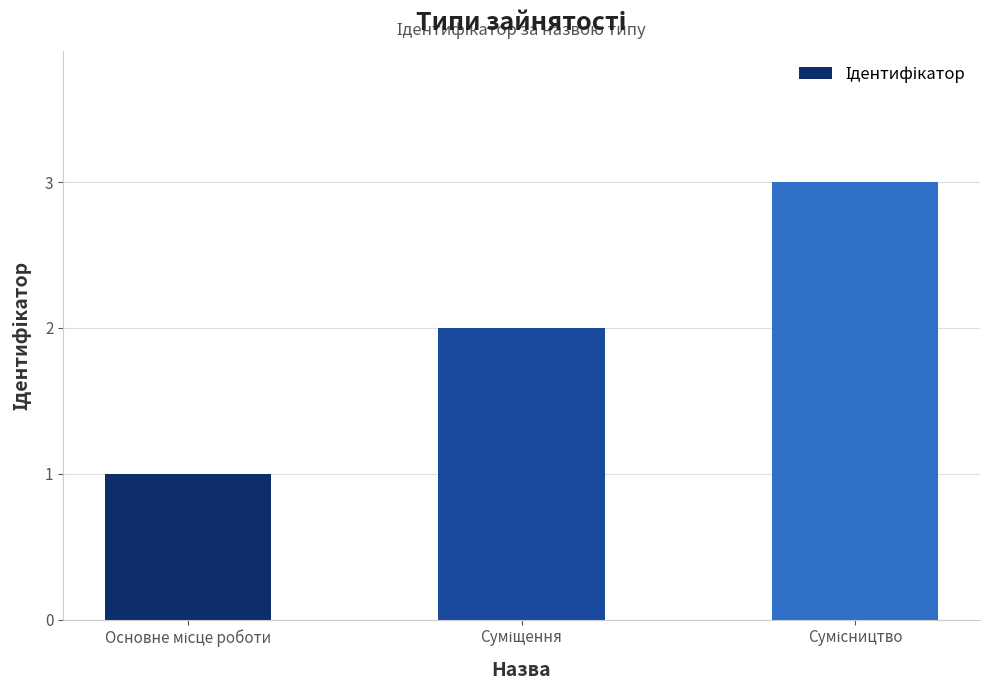

What is the minimum value shown in the chart?

1